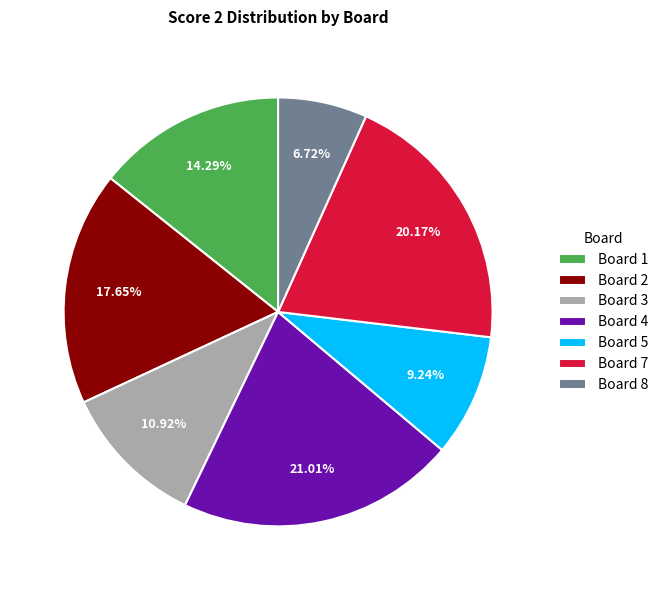

How many slices are in this pie chart?

7